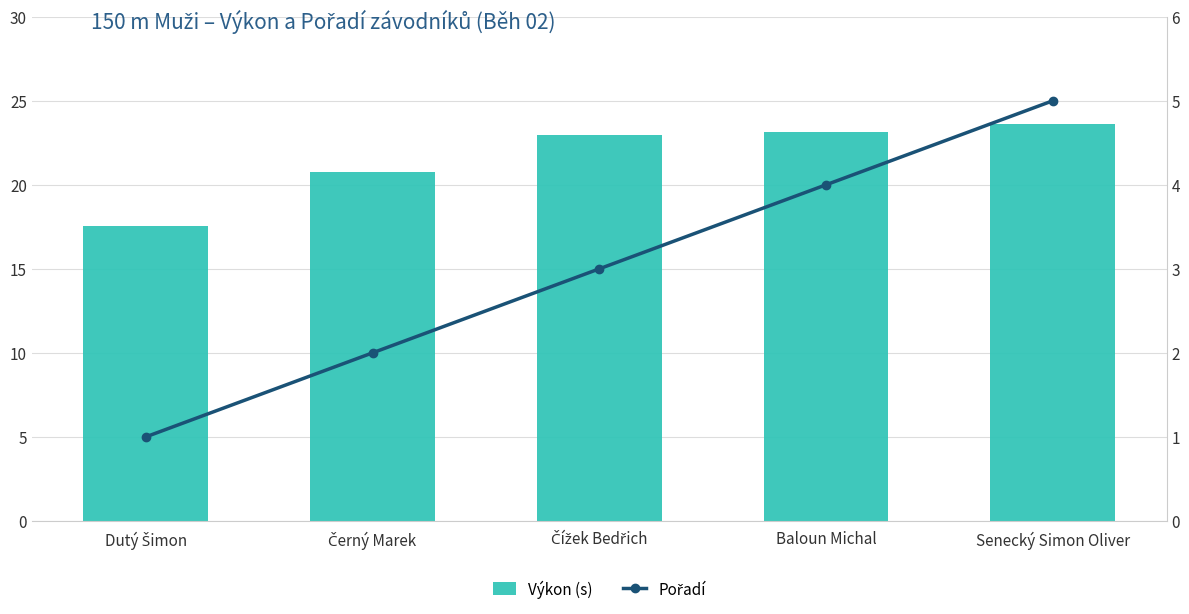

What is the label of the 3rd bar from the left?

Čížek Bedřich